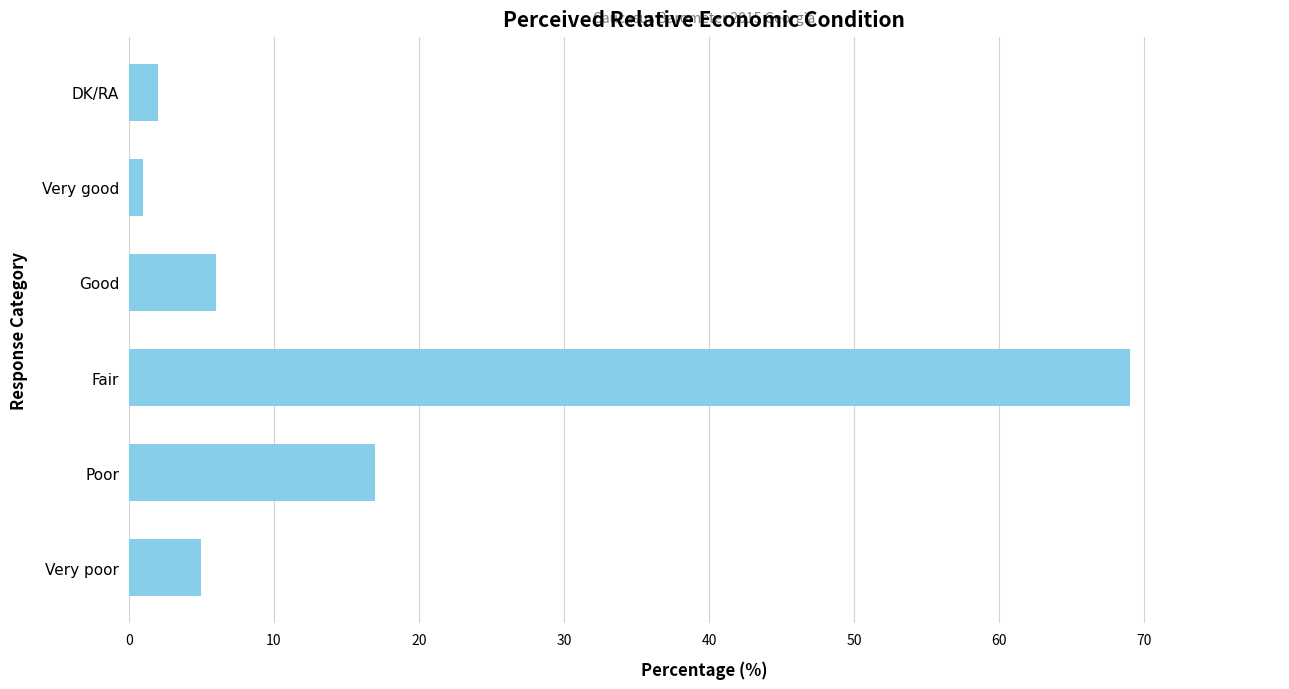

What is the greatest value displayed?

69